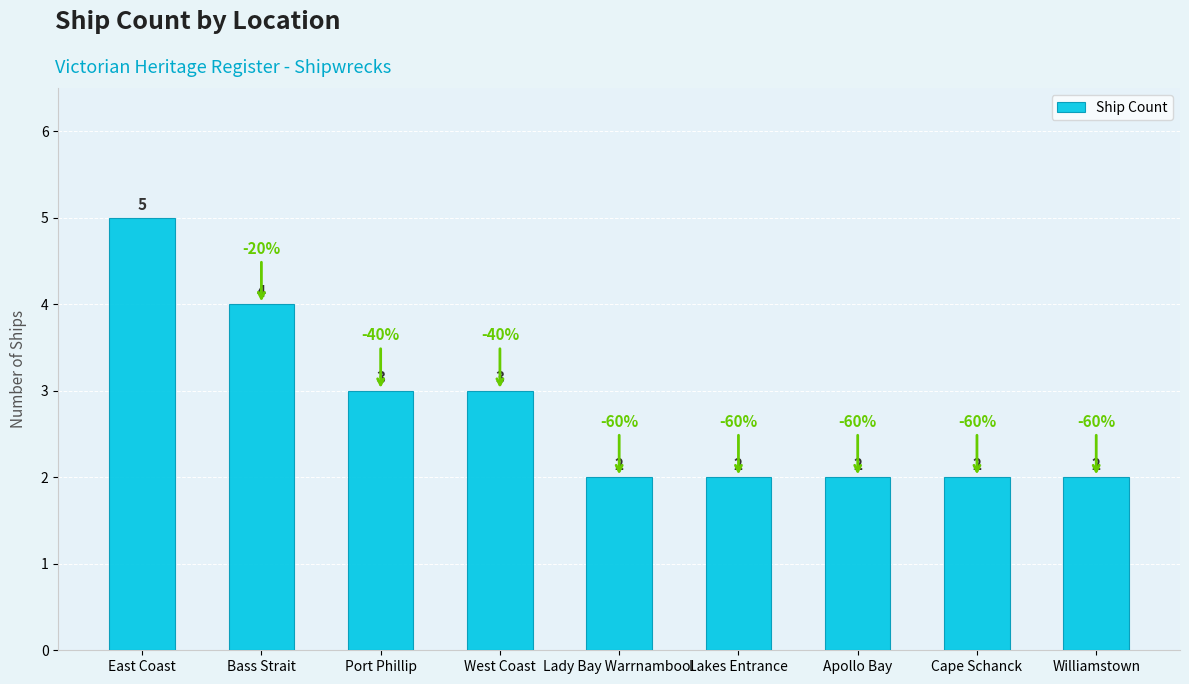

What is the sum of all values?

25